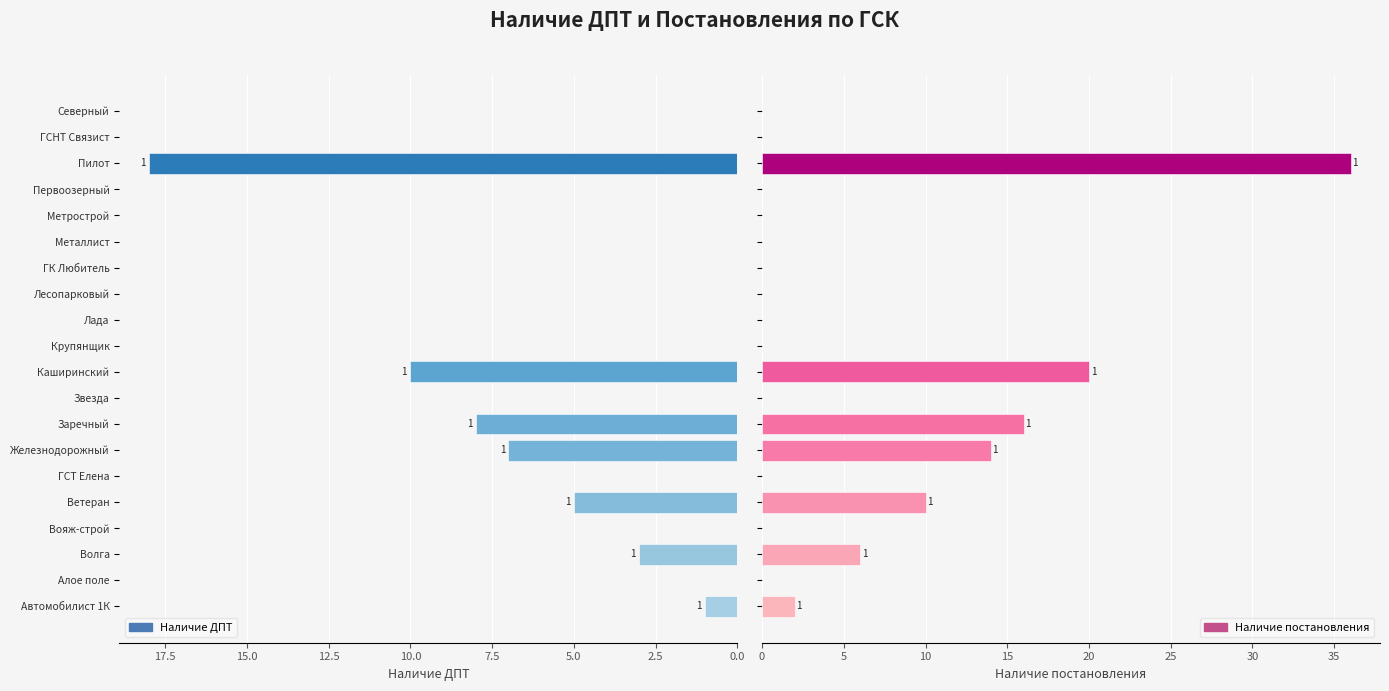

What is the difference between the second highest and minimum values in the Наличие ДПТ series?

10